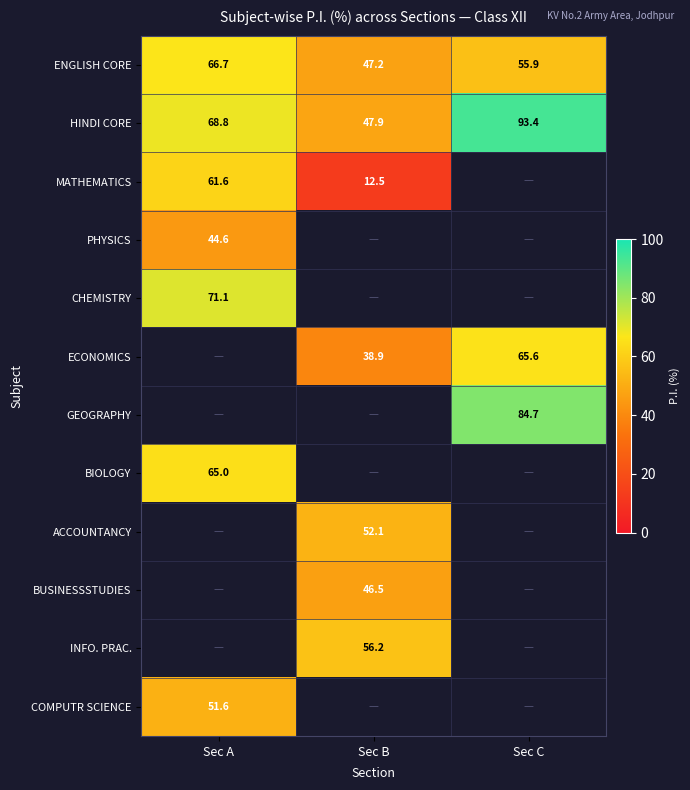

At how many categories does at least one series exceed 51?

3